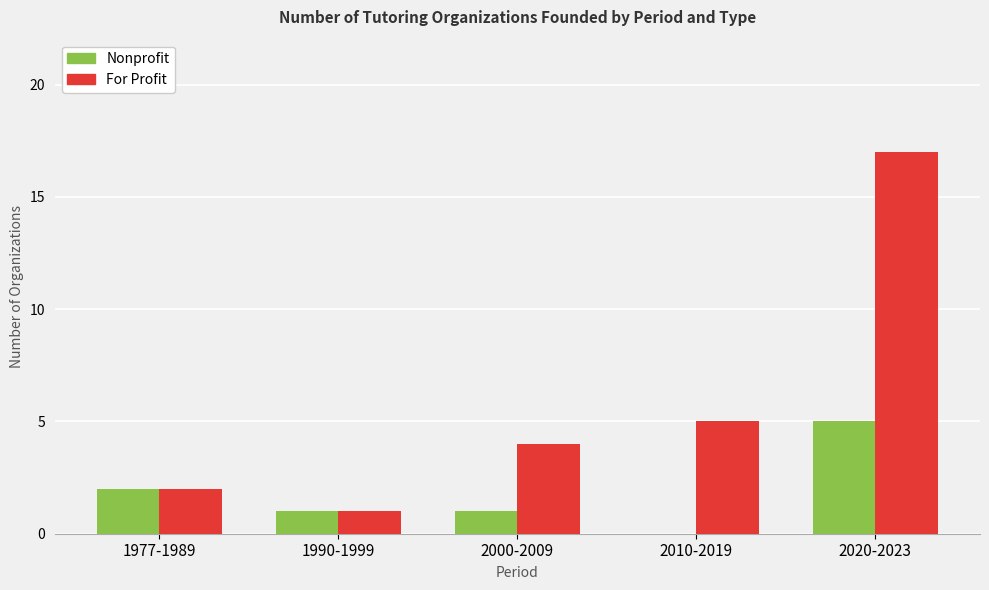

What is the greatest value displayed?

17